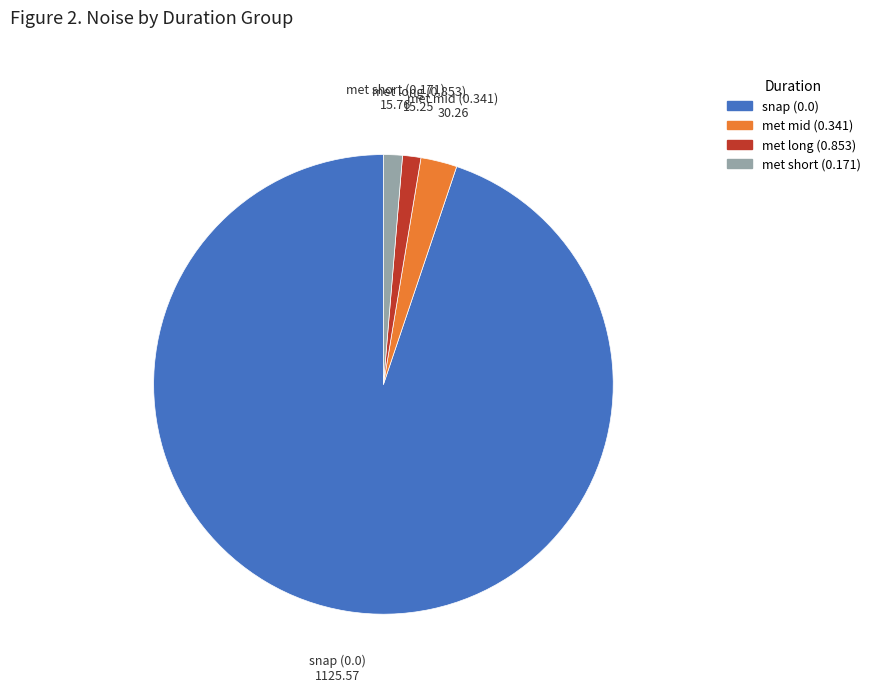

Does any single category account for the majority?

Yes